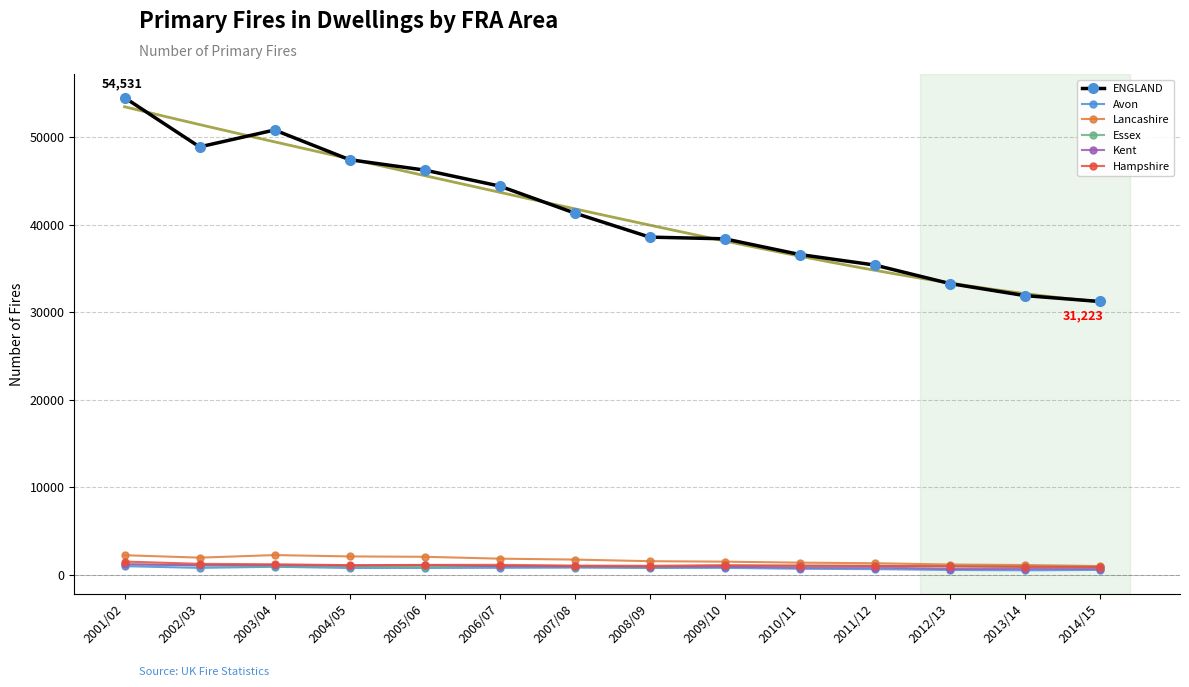

What are all the series names shown in the legend?

ENGLAND, Avon, Lancashire, Essex, Kent, Hampshire